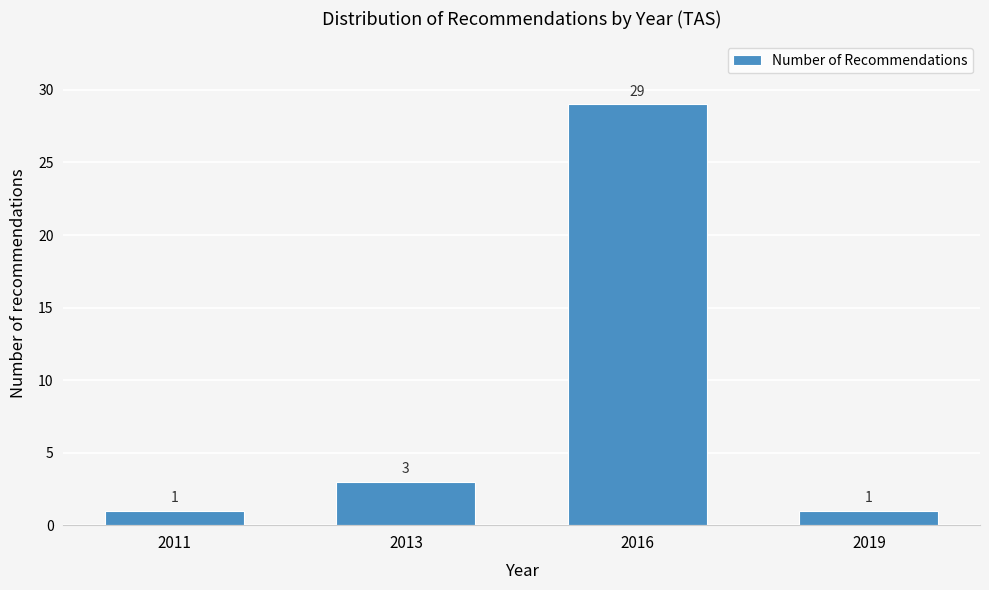

Reading right to left, what are all the values shown in this chart?

1	29	3	1